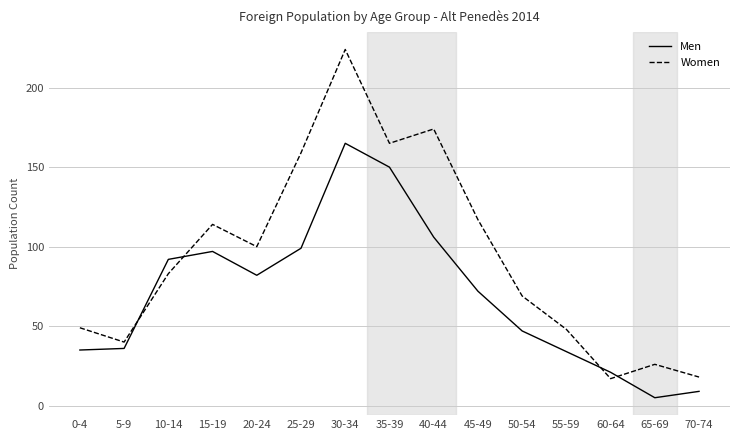

How many series are shown in this chart?

2